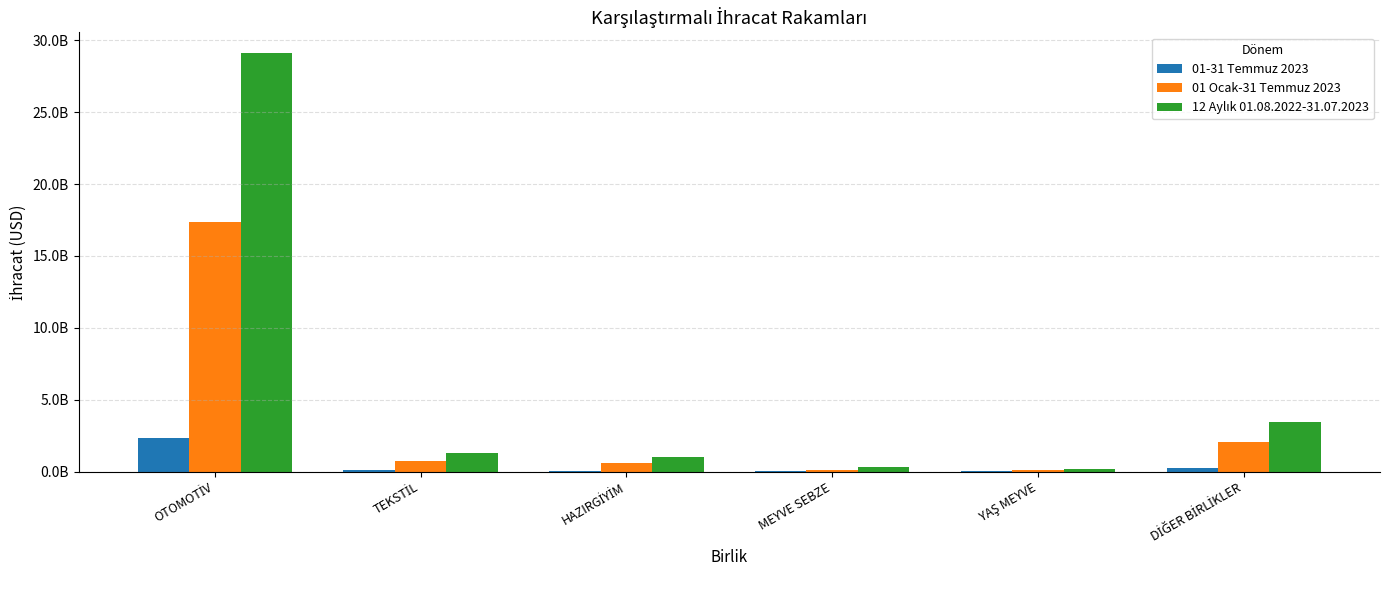

What is the highest value of the 01-31 Temmuz 2023 series?

2367215044.8